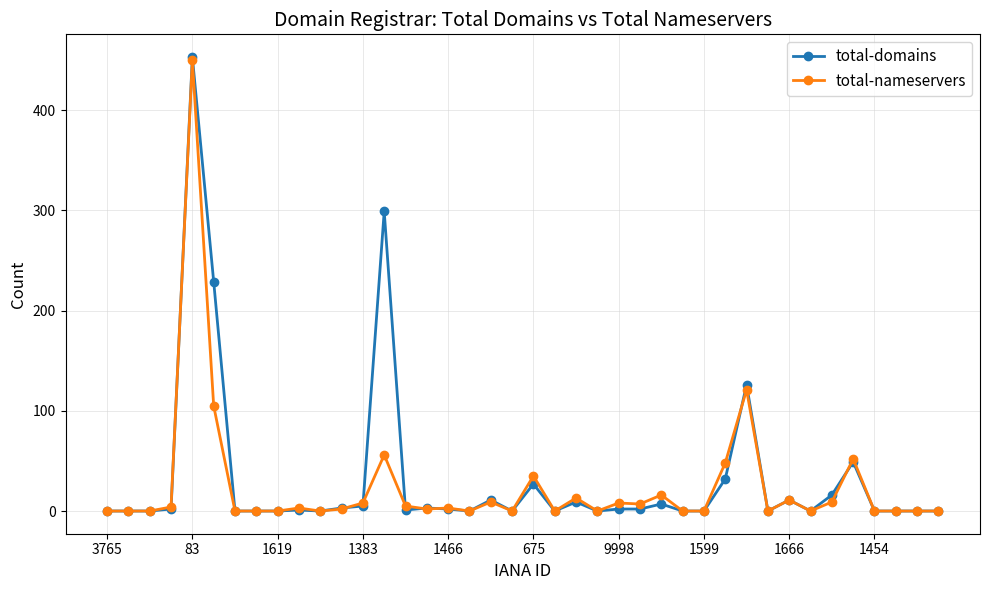

What is the highest value of the total-nameservers series?

450